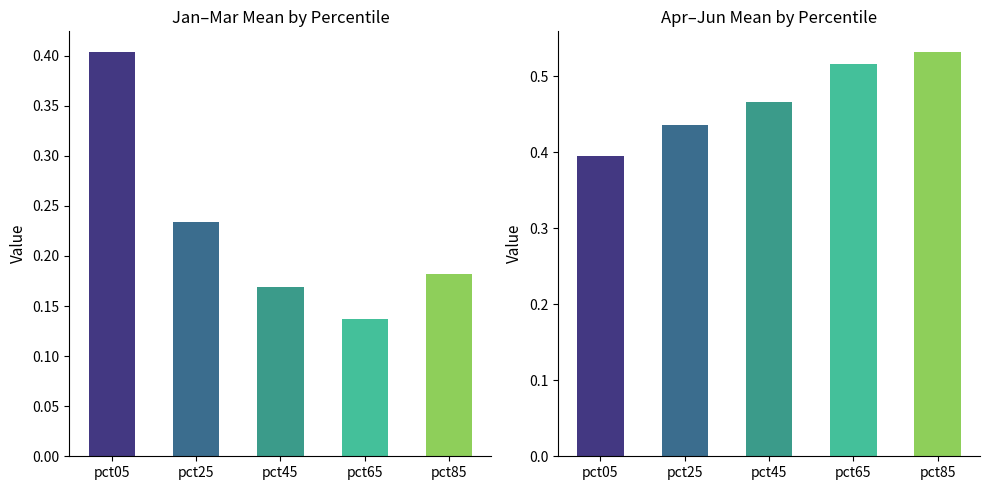

The Jan-Mar avg series shows 0.2 at pct25. True or false?

True